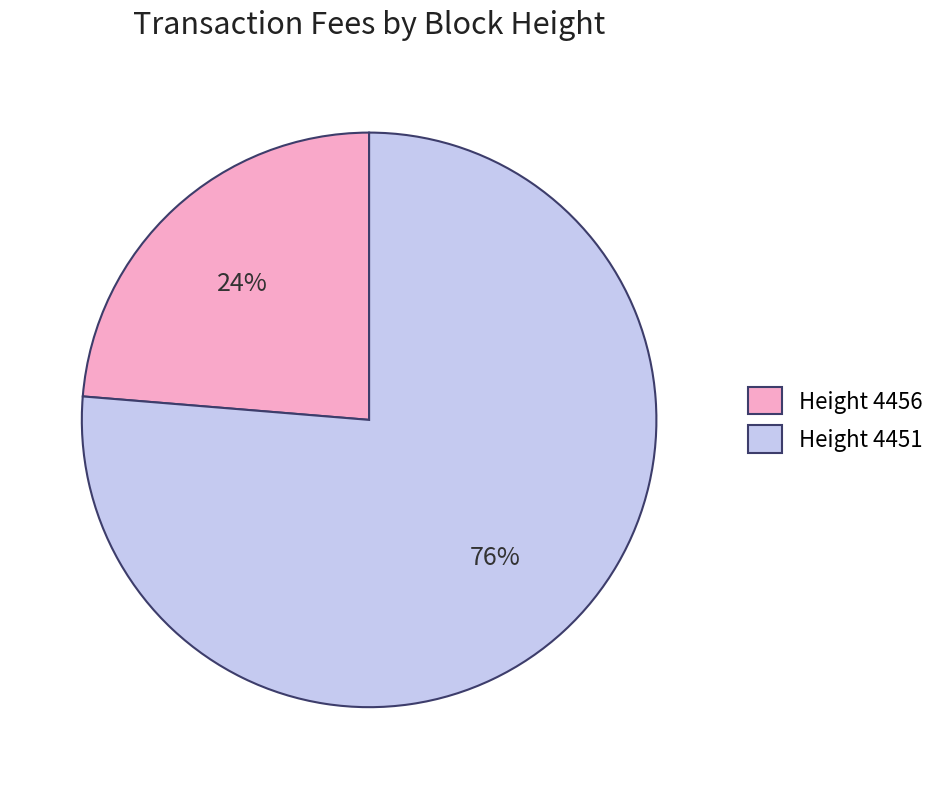

Which has a higher value, Height 4451 or Height 4456?

Height 4451